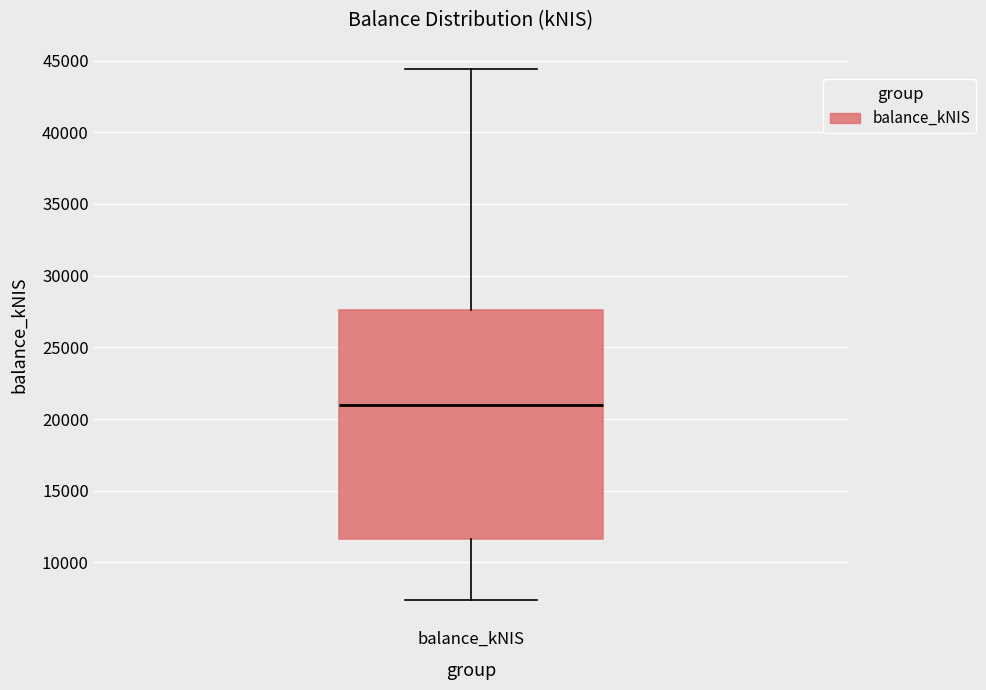

Read this box plot against the y-axis: the position of the median line, the range covered by the box, and the ends of both whiskers. The values are not printed on the chart, so give them approximately, as read against the axis.

median 21000, box 11500 to 27500, whiskers 7500 to 44500